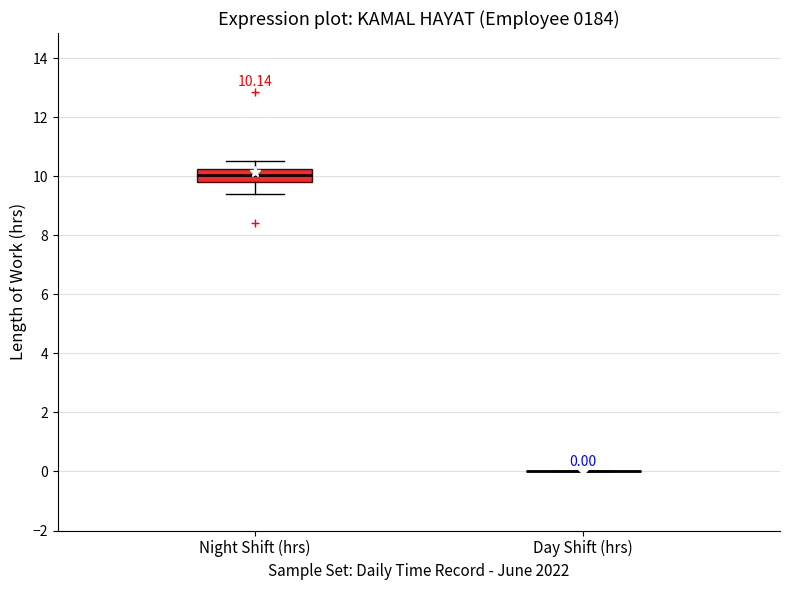

Comparing the boxes themselves (not the whiskers), which one is the tallest?

Night Shift (hrs)